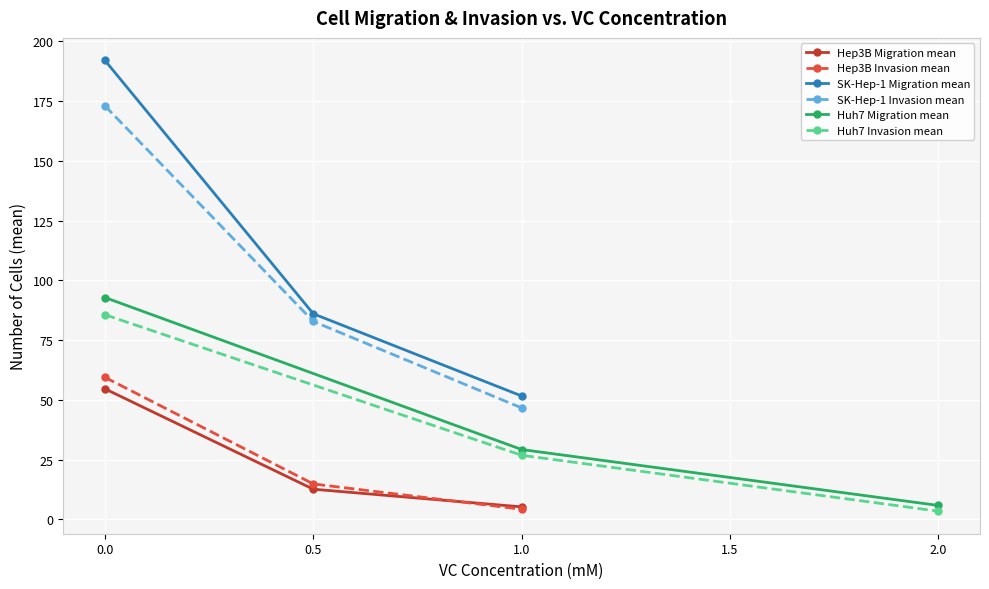

How many values in the SK-Hep-1 Invasion mean series are below 82?

1